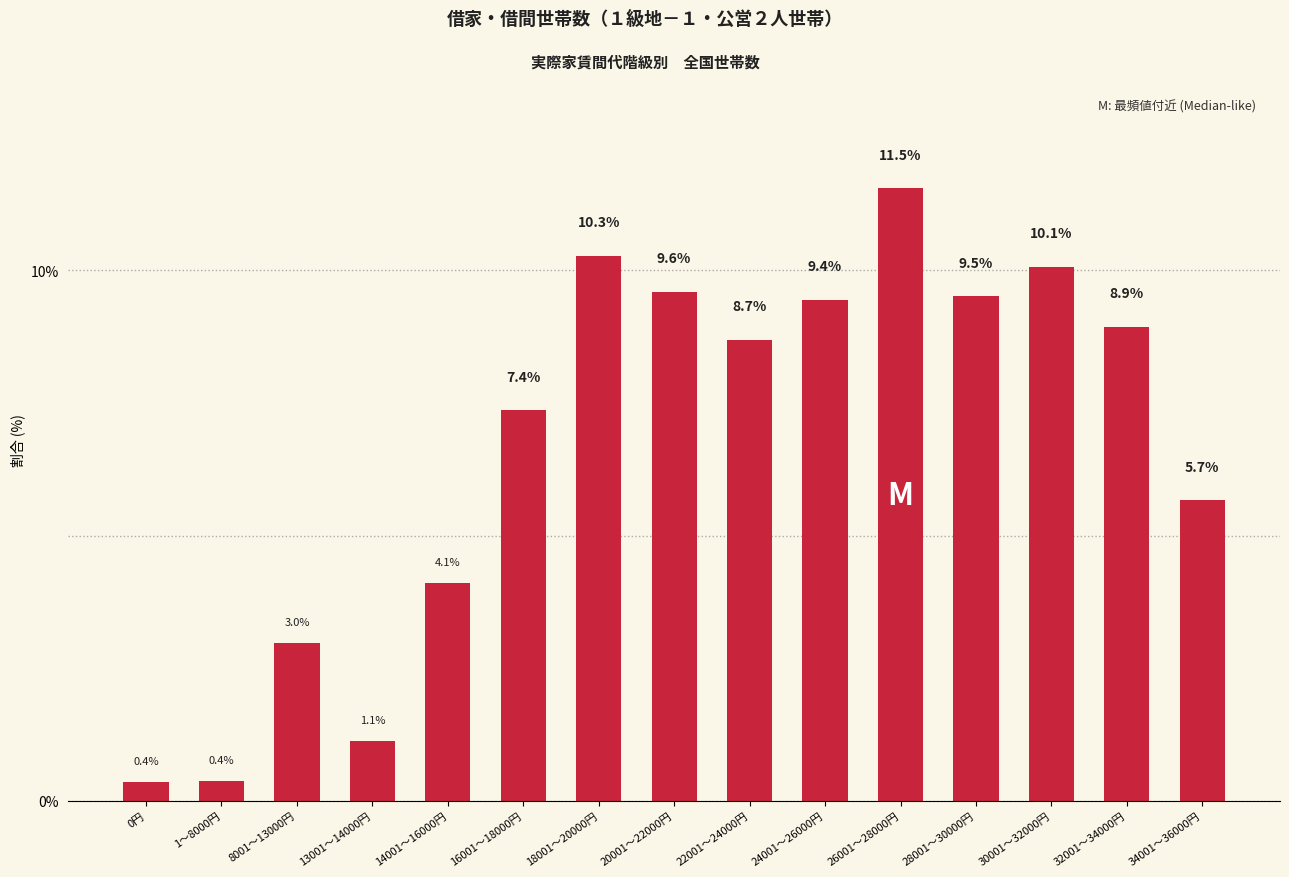

Where does the data first go above 8?

18001～20000円